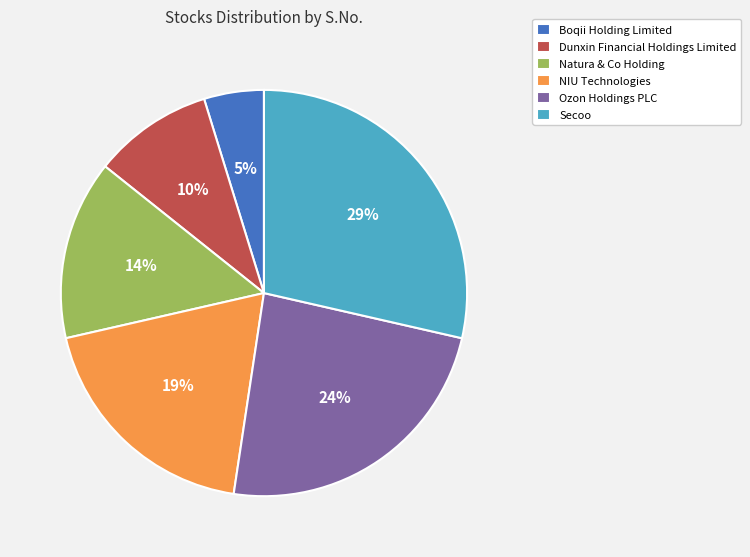

Count the number of slices in the pie.

6